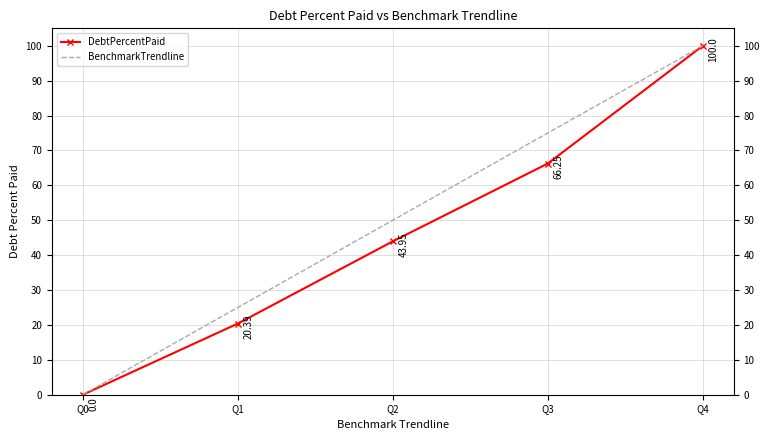

List the labels in order of BenchmarkTrendline value, largest first.

Q4, Q3, Q2, Q1, Q0